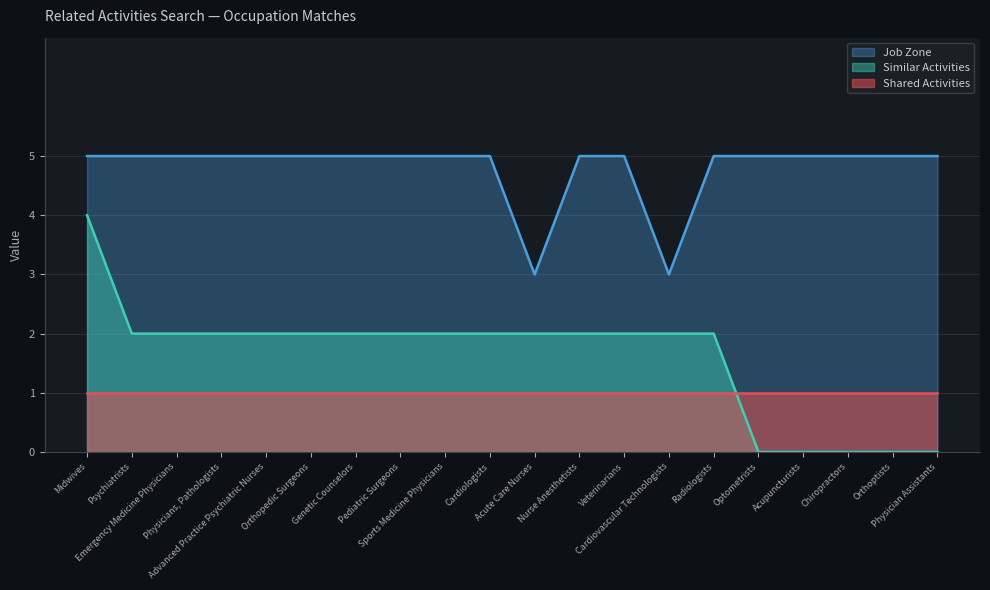

What are all the series names shown in the legend?

Job Zone, Similar Activities, Shared Activities